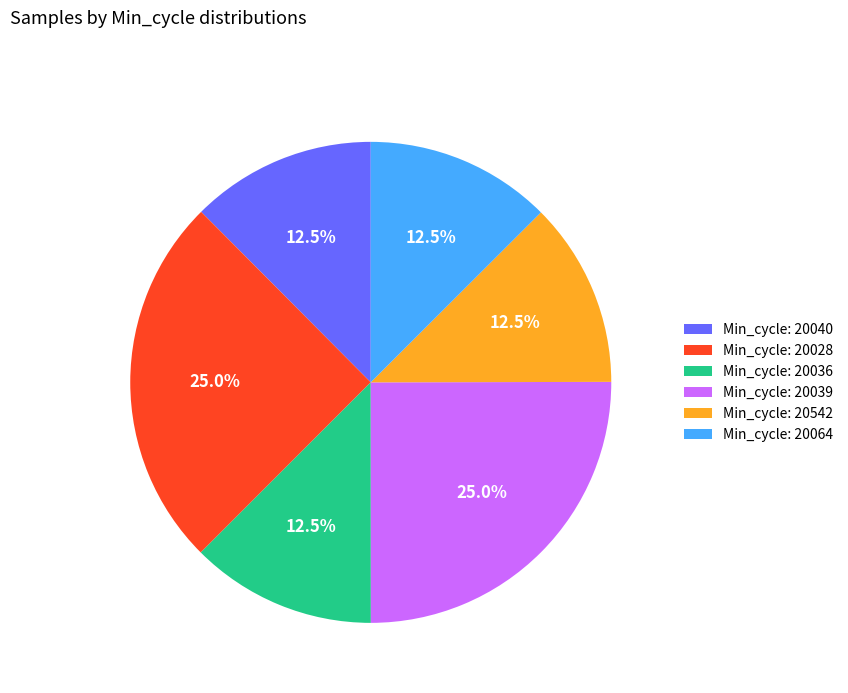

What percentage do Min_cycle: 20028 and Min_cycle: 20542 together represent?

37.5%